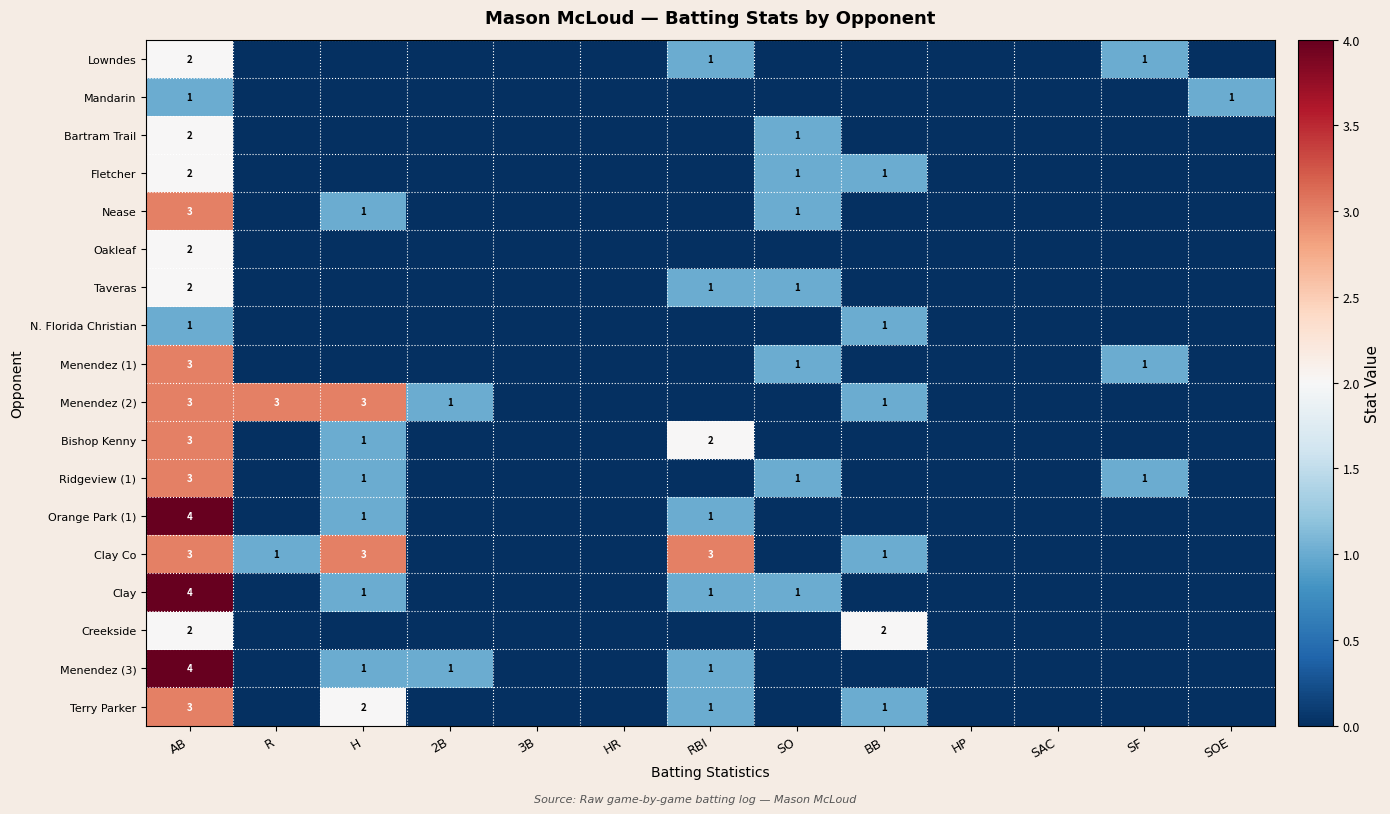

What is the spread (max minus min) of values at SF?

1